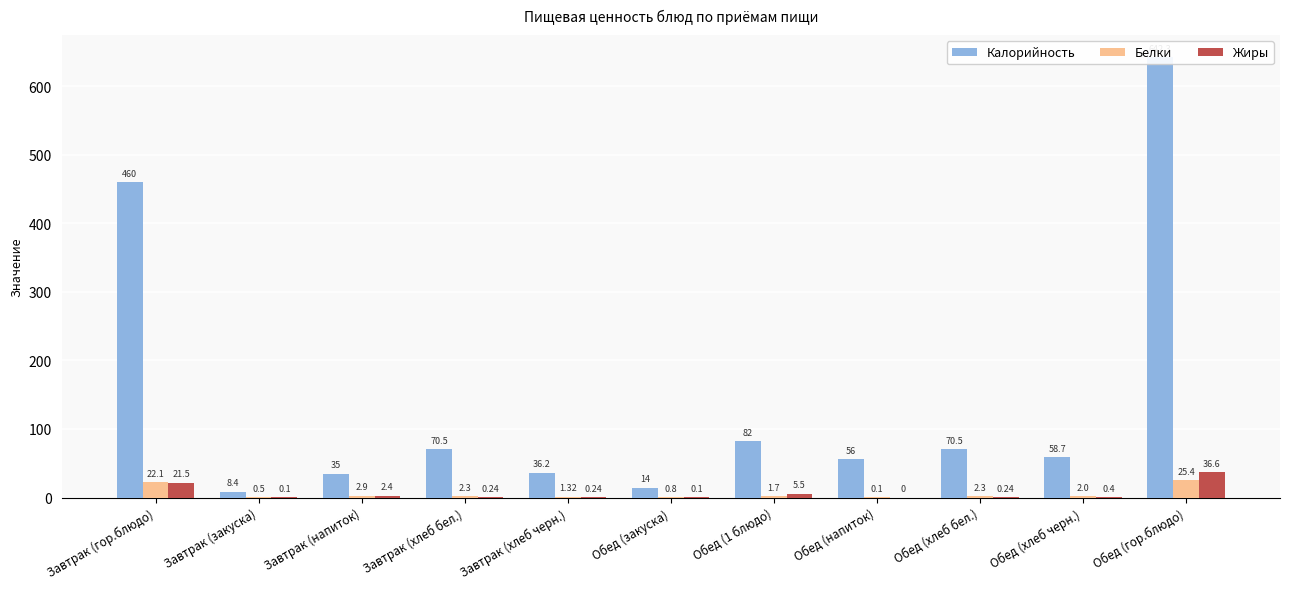

Reading right to left, transcribe all the data shown in this chart.

Калорийность: Обед (гор.блюдо)=642.3	Обед (хлеб черн.)=58.7	Обед (хлеб бел.)=70.5	Обед (напиток)=56.0	Обед (1 блюдо)=82.0	Обед (закуска)=14.0	Завтрак (хлеб черн.)=36.2	Завтрак (хлеб бел.)=70.5	Завтрак (напиток)=35.0	Завтрак (закуска)=8.4	Завтрак (гор.блюдо)=460.0
Белки: Обед (гор.блюдо)=25.4	Обед (хлеб черн.)=2.0	Обед (хлеб бел.)=2.3	Обед (напиток)=0.1	Обед (1 блюдо)=1.7	Обед (закуска)=0.8	Завтрак (хлеб черн.)=1.3	Завтрак (хлеб бел.)=2.3	Завтрак (напиток)=2.9	Завтрак (закуска)=0.5	Завтрак (гор.блюдо)=22.1
Жиры: Обед (гор.блюдо)=36.6	Обед (хлеб черн.)=0.4	Обед (хлеб бел.)=0.2	Обед (напиток)=0.0	Обед (1 блюдо)=5.5	Обед (закуска)=0.1	Завтрак (хлеб черн.)=0.2	Завтрак (хлеб бел.)=0.2	Завтрак (напиток)=2.4	Завтрак (закуска)=0.1	Завтрак (гор.блюдо)=21.5